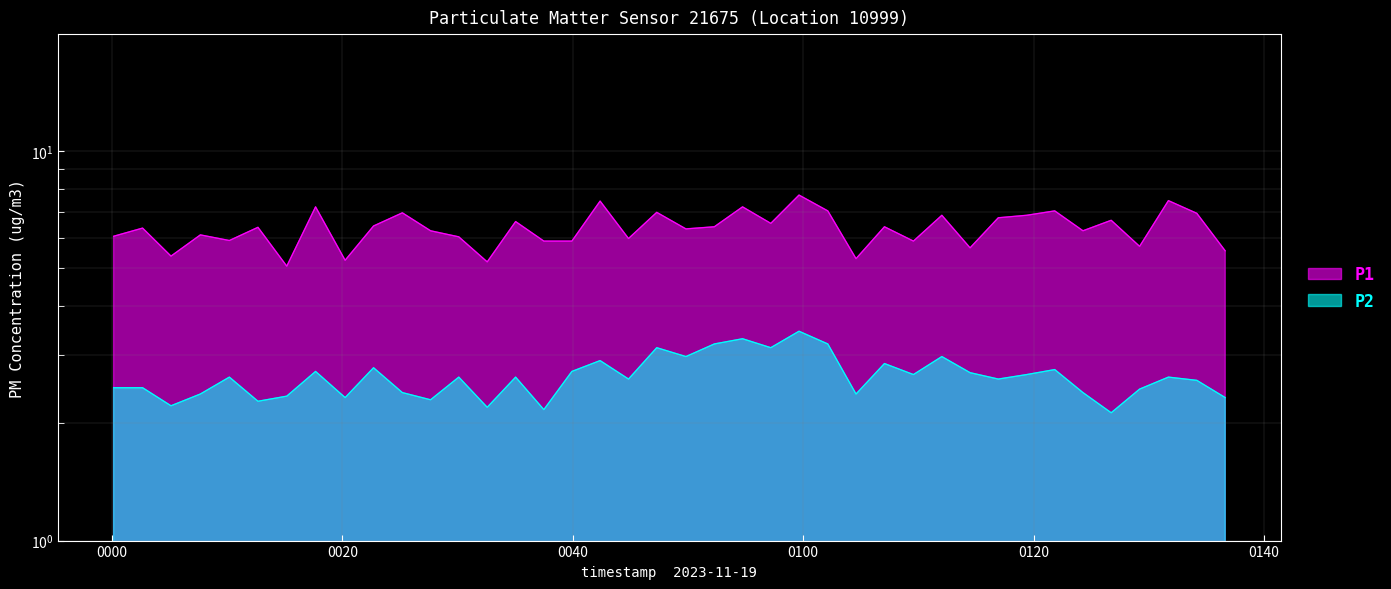

Rank the series at 2023-11-19T01:26:44 from highest to lowest value.

P1, P2